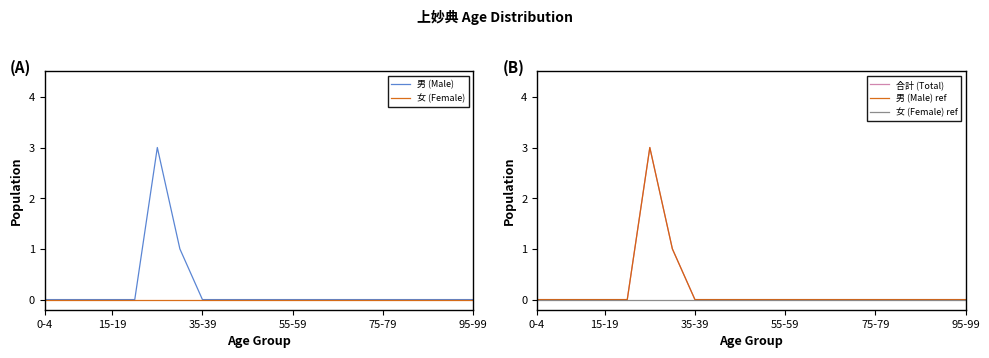

True or false: 女 (Female) and 男 (Male) ref cross at least once.

False